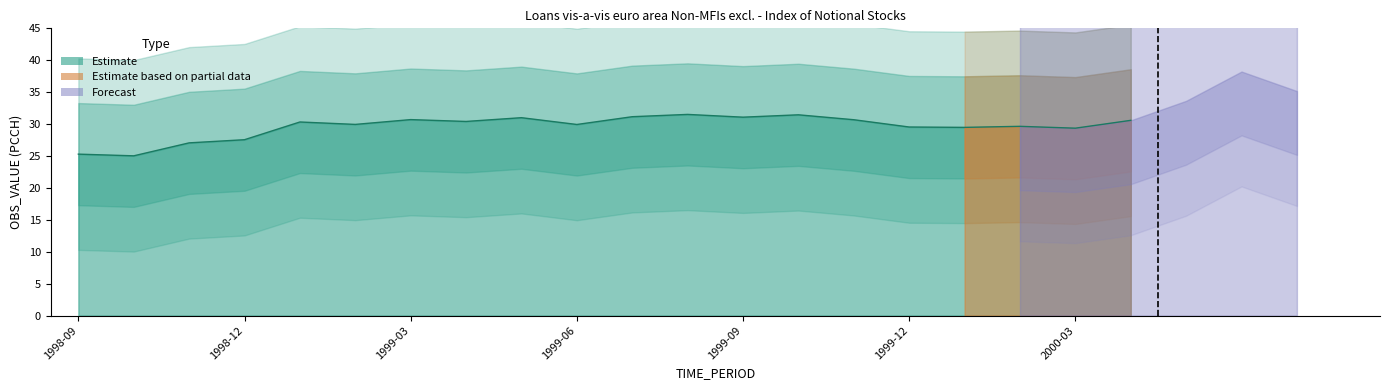

The chart shows a value of 13.2 at 1998-09. True or false?

False